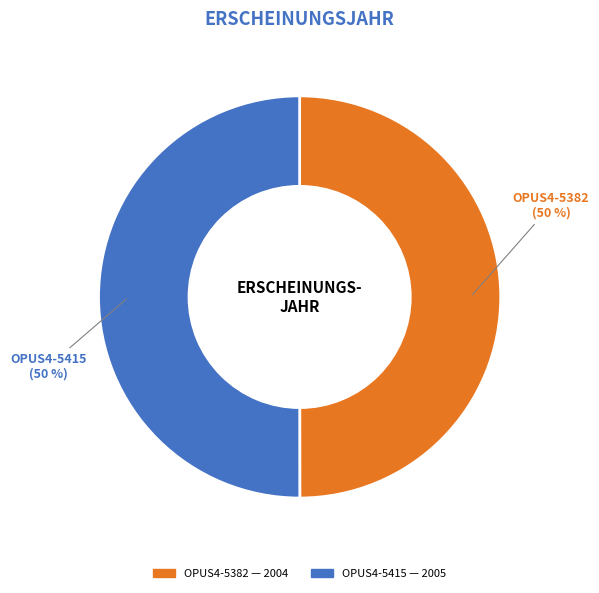

To the nearest percent, what is the combined percentage of OPUS4-5382 and OPUS4-5415?

100%